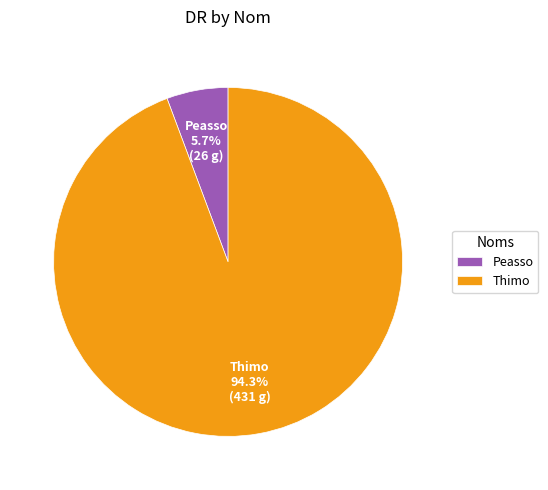

What is the largest slice in the pie chart?

Thimo